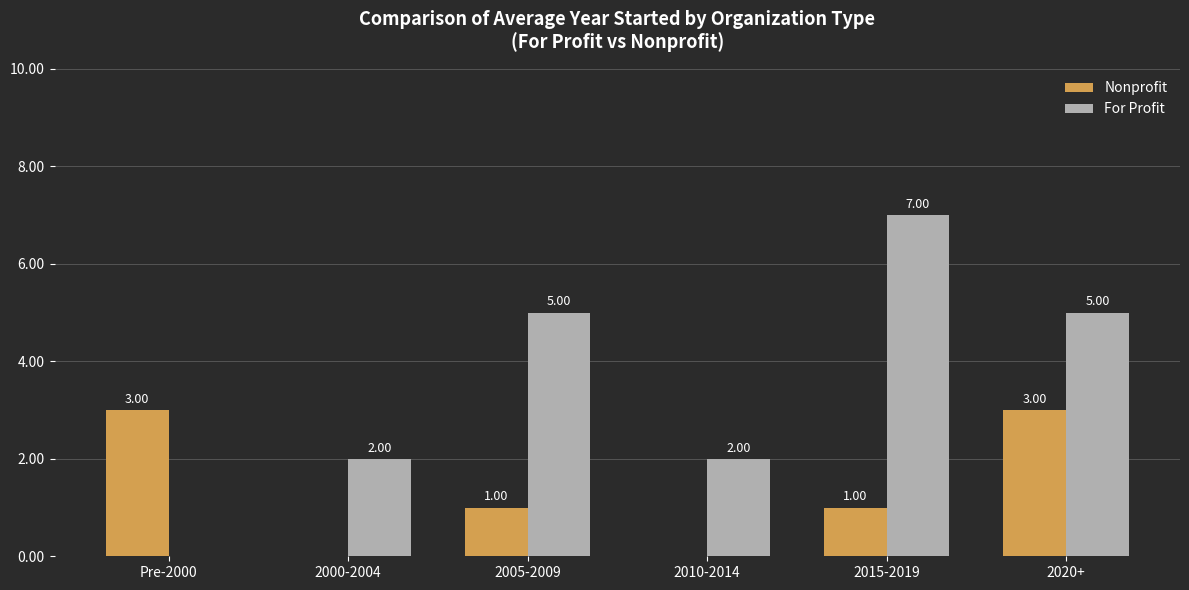

What is the sum of the For Profit values at 2015-2019 and 2000-2004?

9